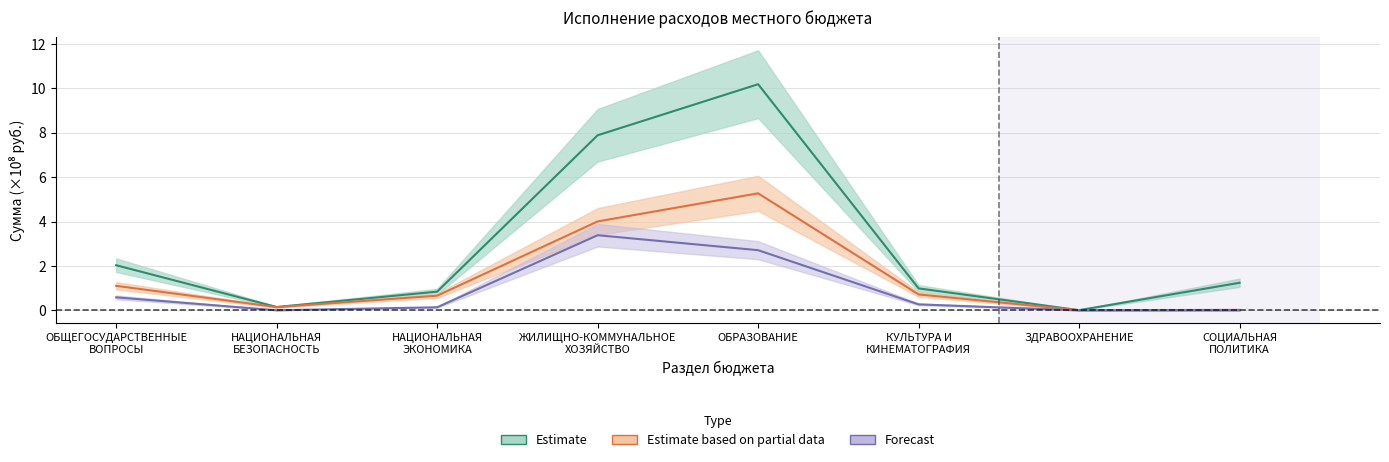

Which label corresponds to the smallest value in the chart?

ЗДРАВООХРАНЕНИЕ